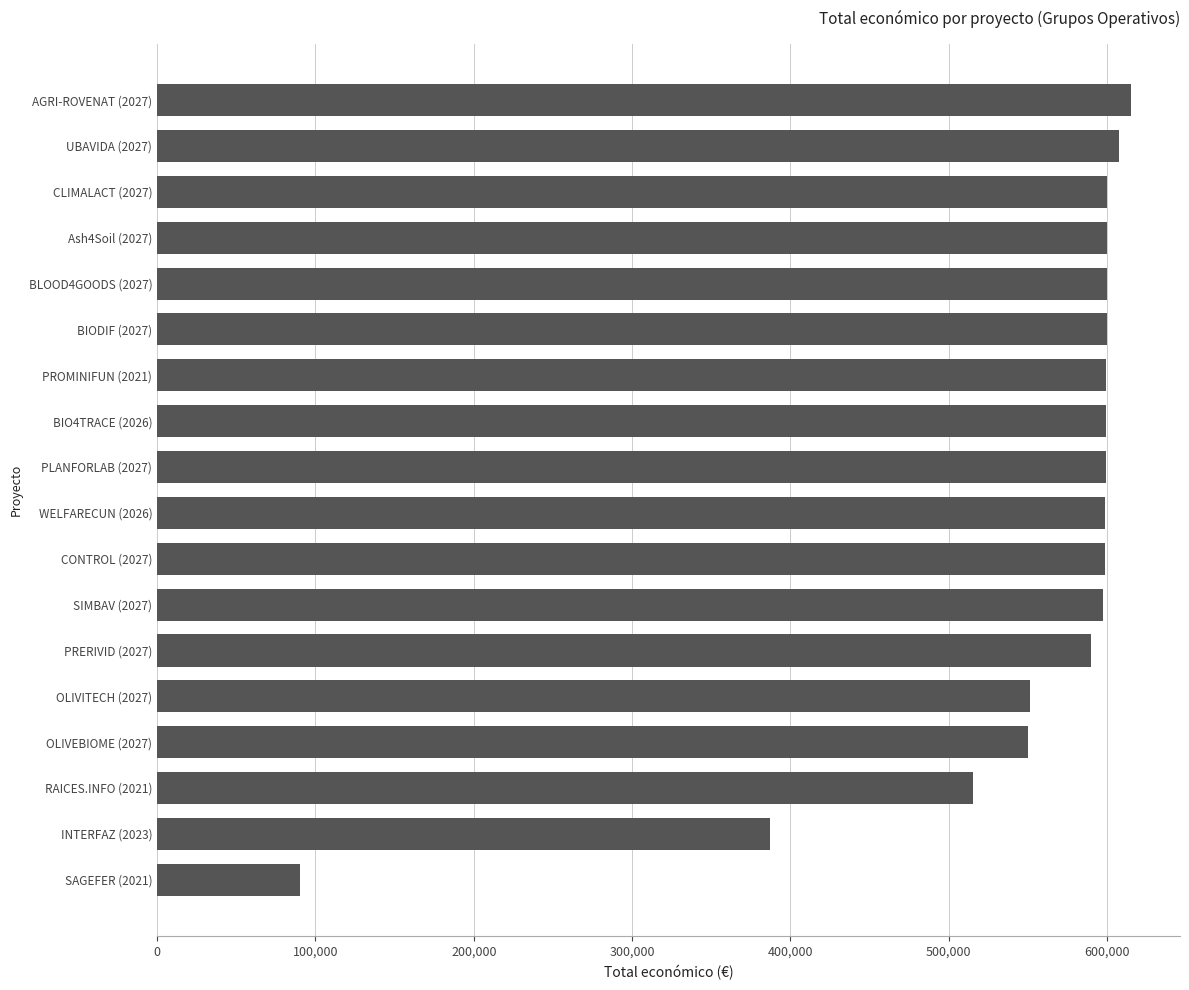

How many bars are there in total?

18